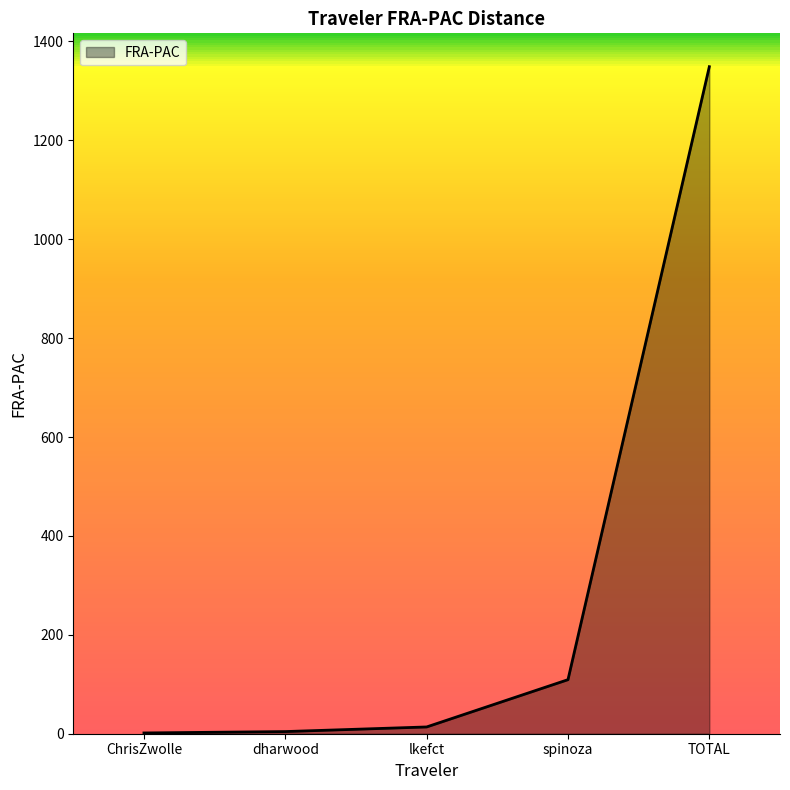

True or false: there are more than 1 points higher than both neighbors.

False